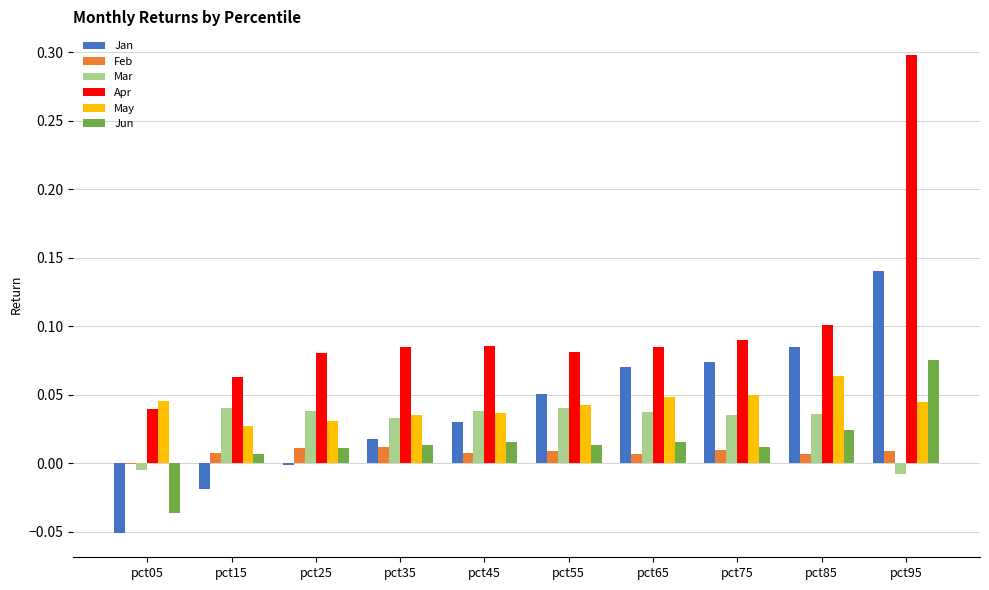

Is the value of Feb at pct45 greater than the value of May at pct15?

No